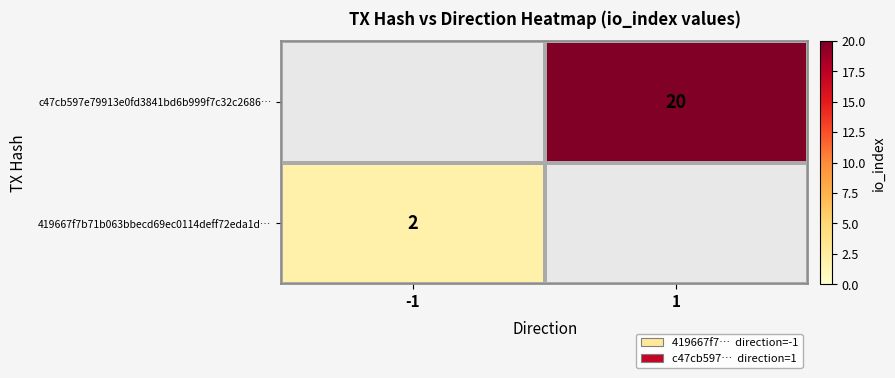

How many distinct data groups are displayed?

2